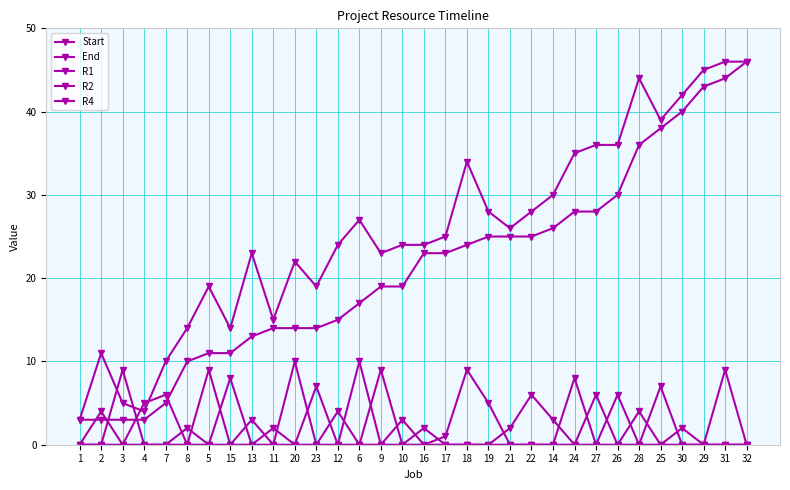

Between 12 and 9, which series saw the biggest shift?

R4